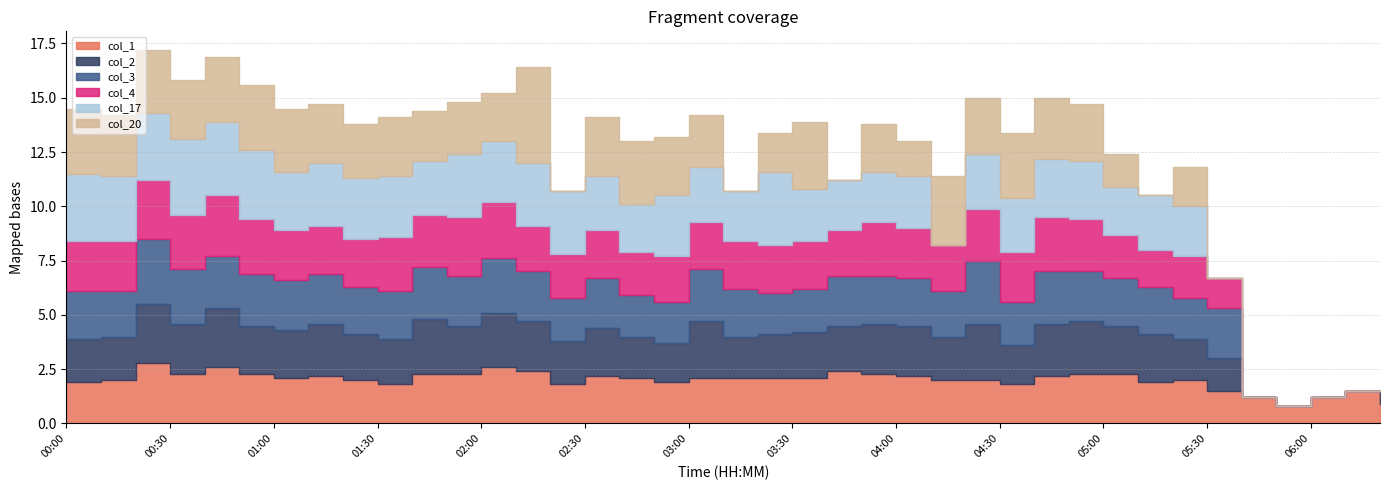

List the series in order of their peak value, highest first.

col_20, col_17, col_3, col_1, col_4, col_2